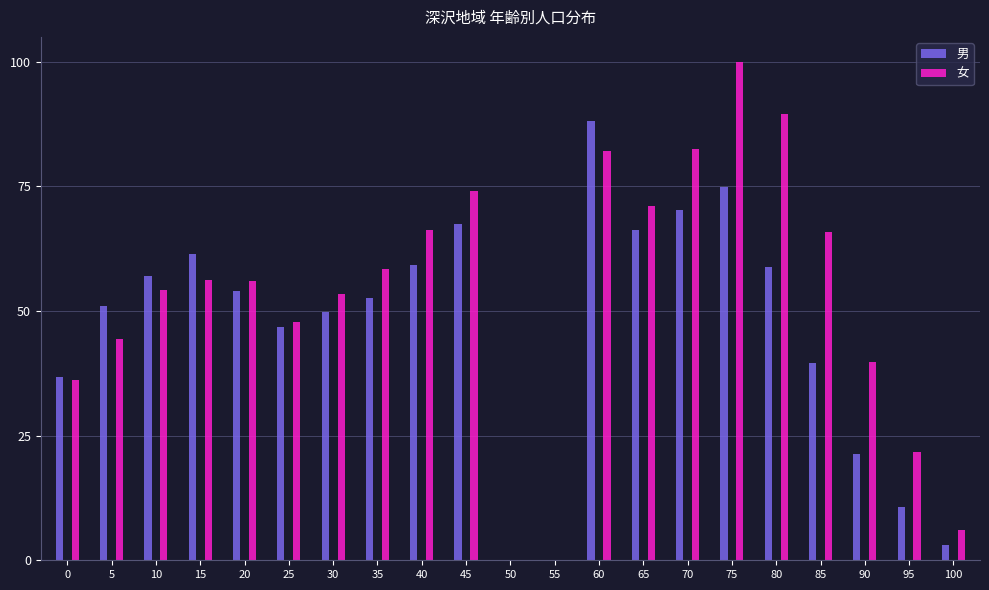

At which category does the chart reach its peak across all series?

75